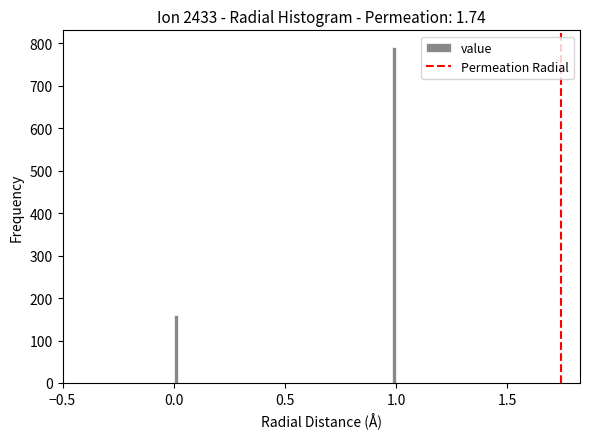

Around what value on the x-axis is the tallest bar? Give the approximate position of its centre, as read against the axis.

1.00